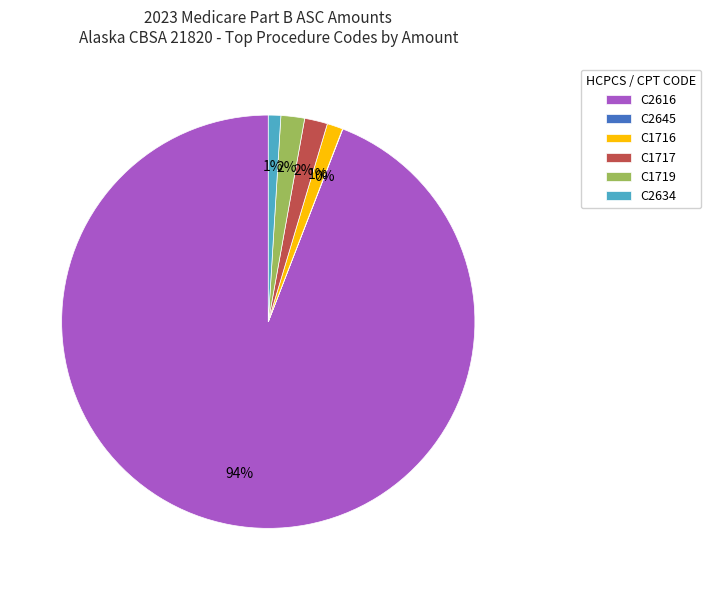

To the nearest percent, what is the average slice percentage?

17%